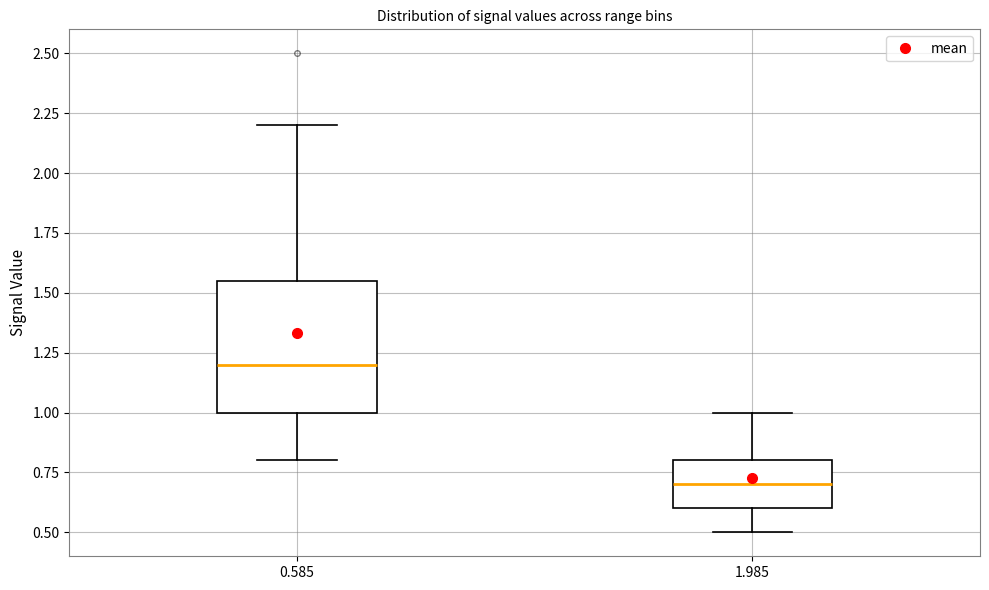

Which box has the highest median line?

0.585